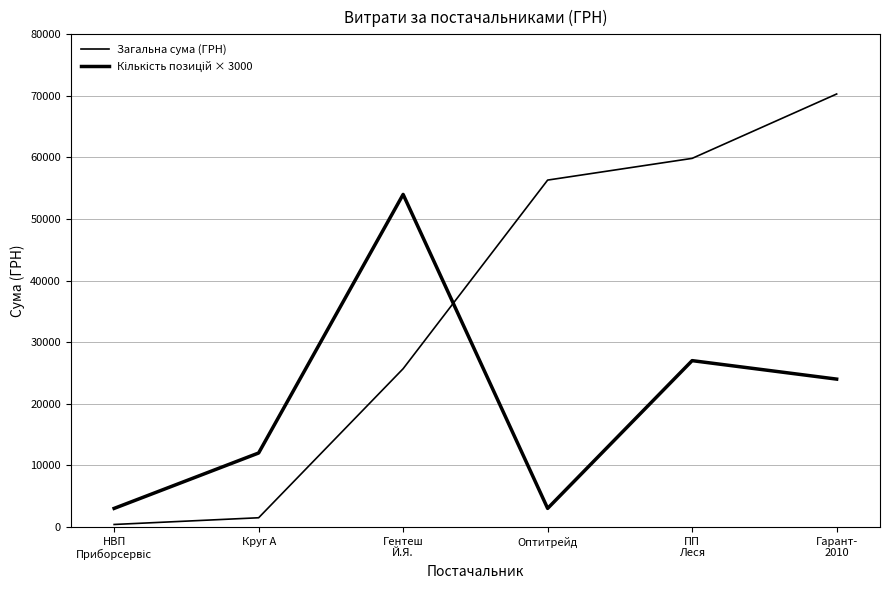

Which series ends up on top after the final intersection of Кількість позицій × 3000 and Загальна сума (ГРН)?

Загальна сума (ГРН)